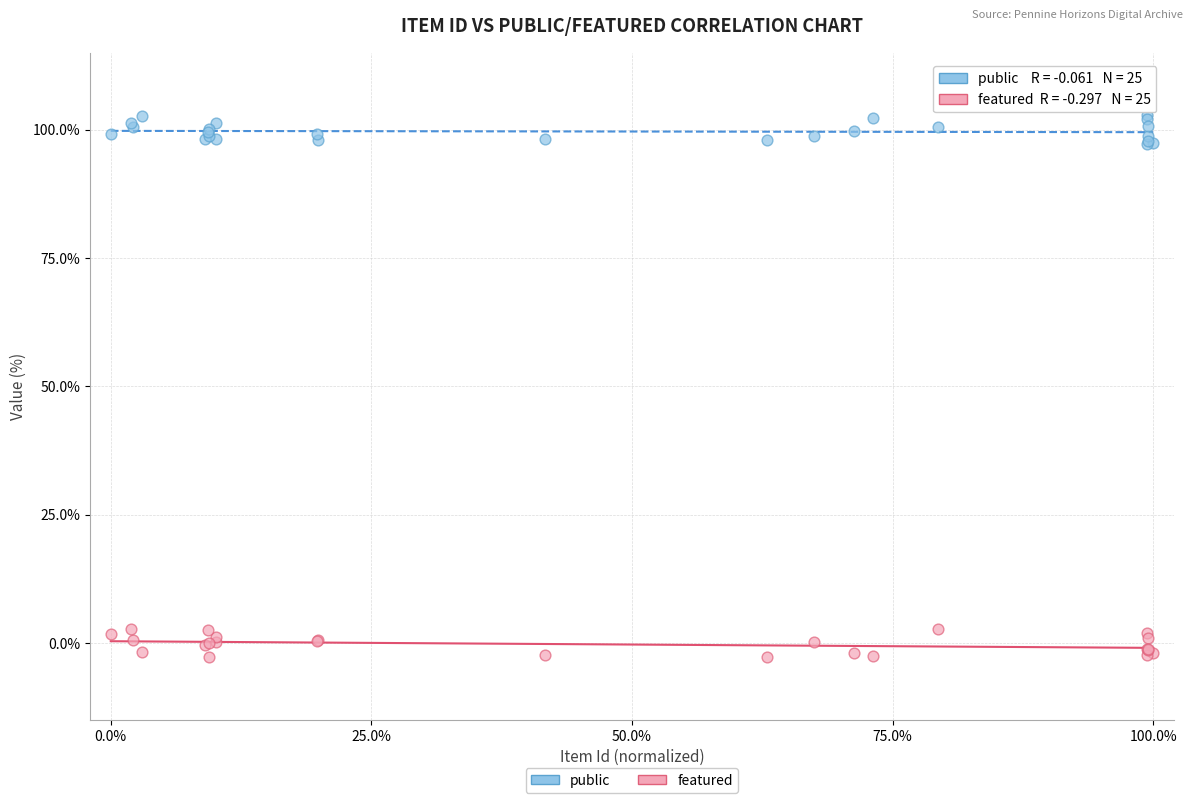

What are all the series names shown in the legend?

public, featured